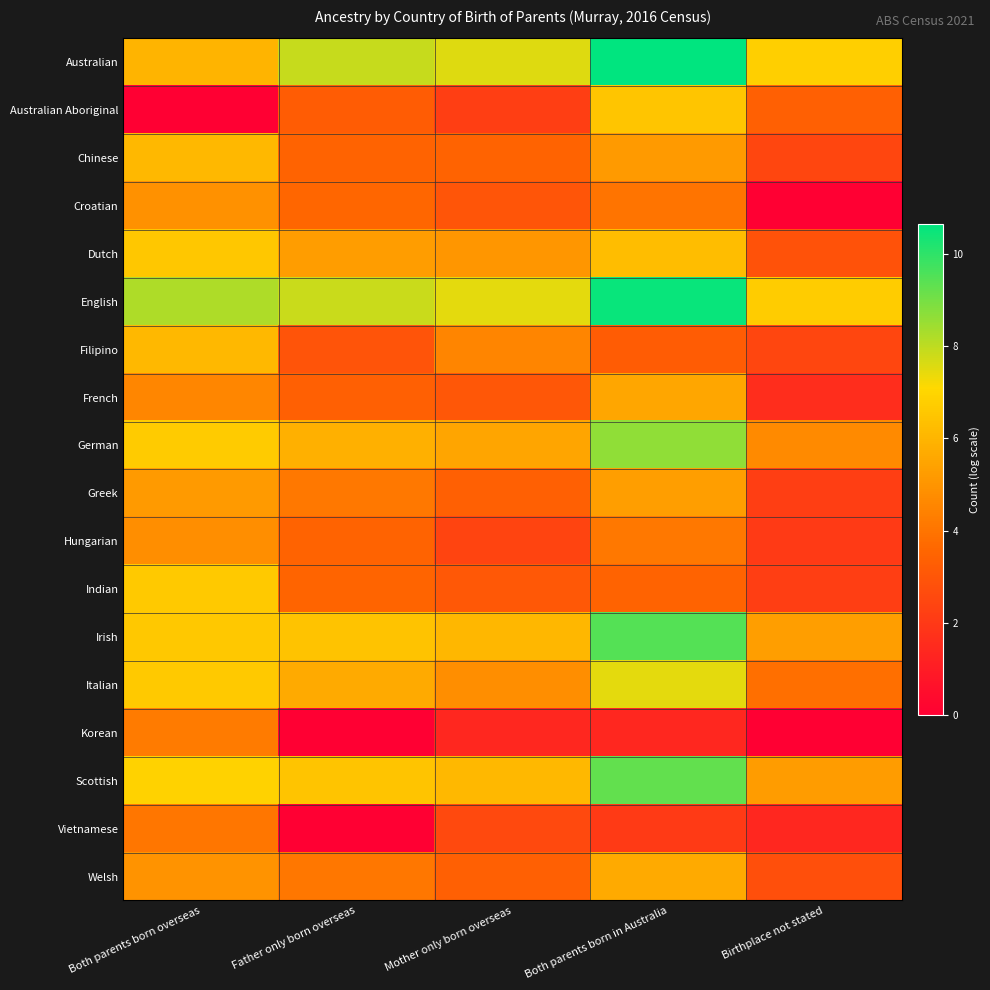

What is the total value across all series at Birthplace not stated?

56.0